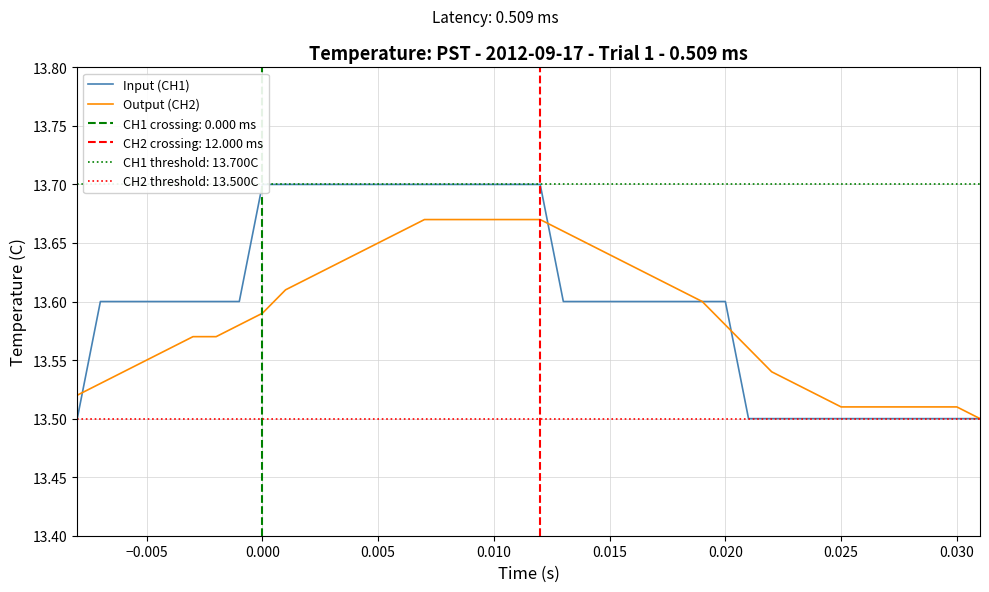

What is the smallest value displayed?

13.5